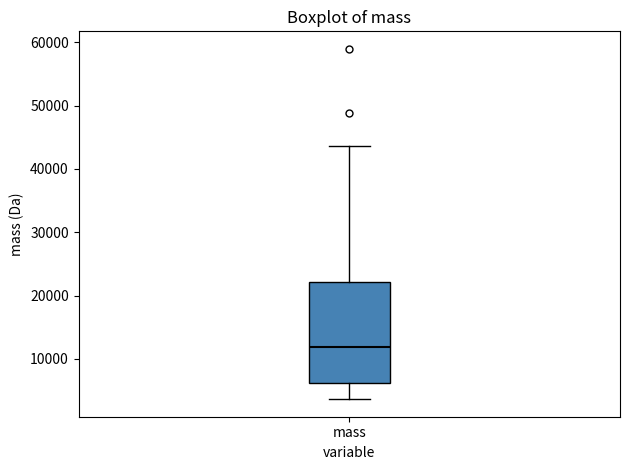

Transcribe this box plot: give where the median line is, the range the box spans, and where the two whiskers end, as read against the y-axis. The values are not printed on the chart, so give them approximately, as read against the axis.

median 12000, box 6000 to 22000, whiskers 4000 to 44000